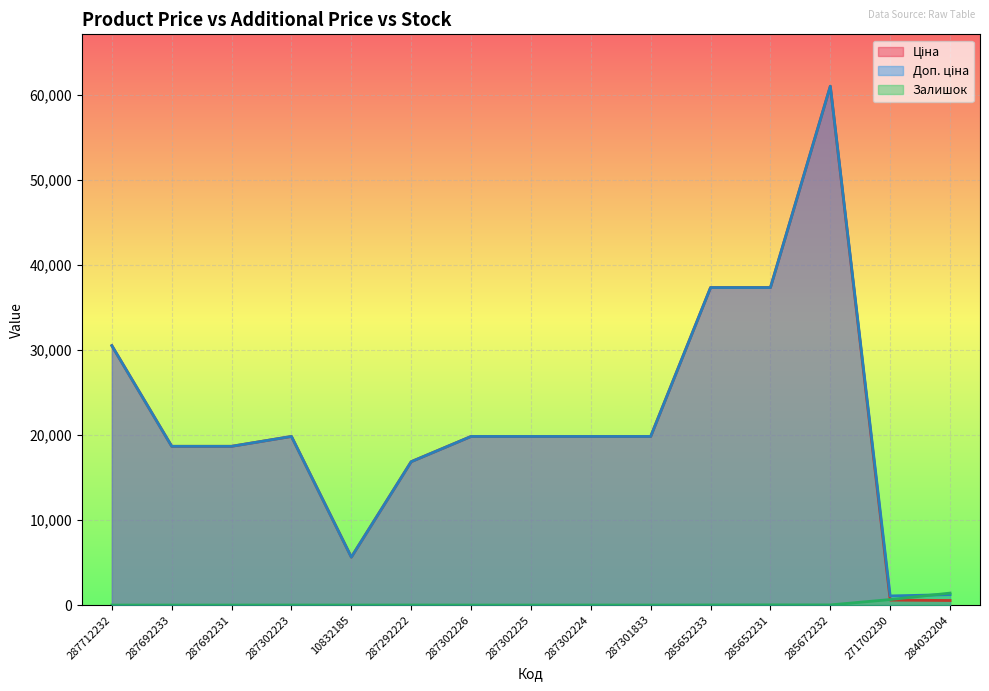

What are all the series names shown in the legend?

Ціна, Доп. ціна, Залишок